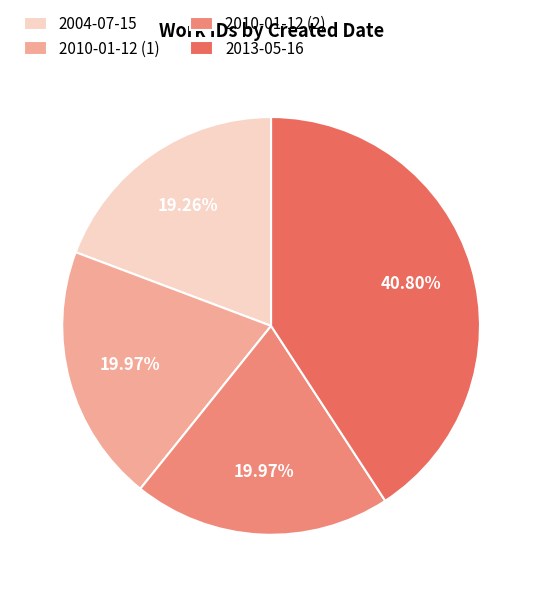

Do 2013-05-16 and 2004-07-15 together represent more than half of the pie?

Yes